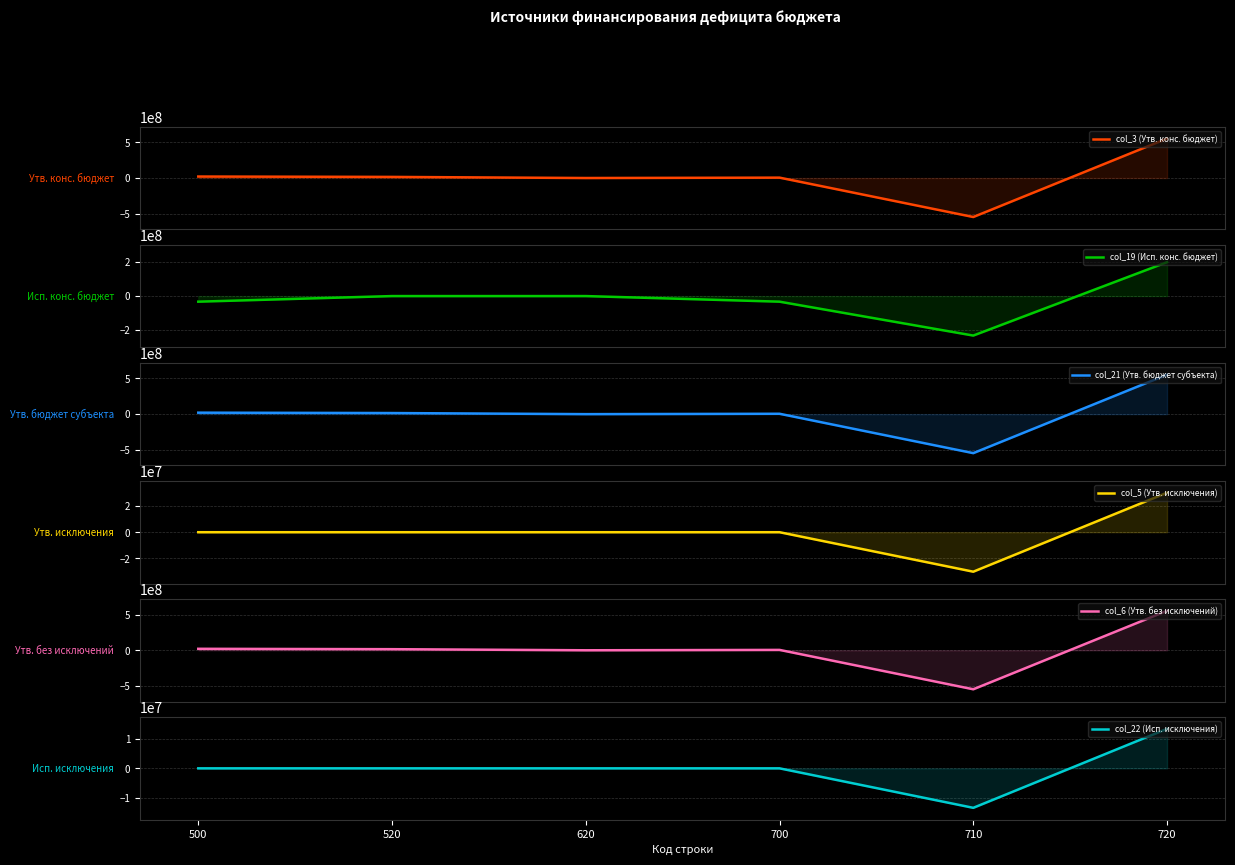

The value of col_19 (Исп. конс. бюджет) at 620 is -133119895.6. True or false?

False